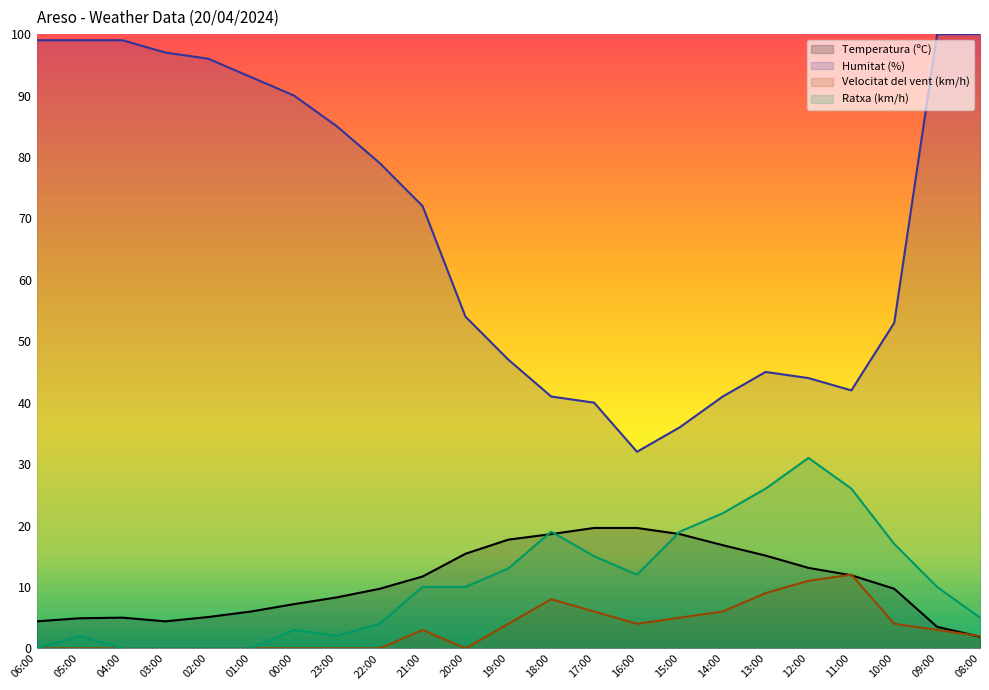

Where is the first local maximum for Temperatura (ºC)?

04:00